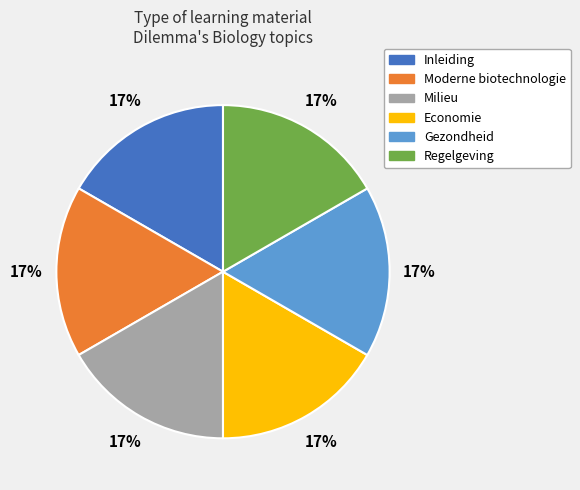

To the nearest percent, what is the average slice percentage?

17%